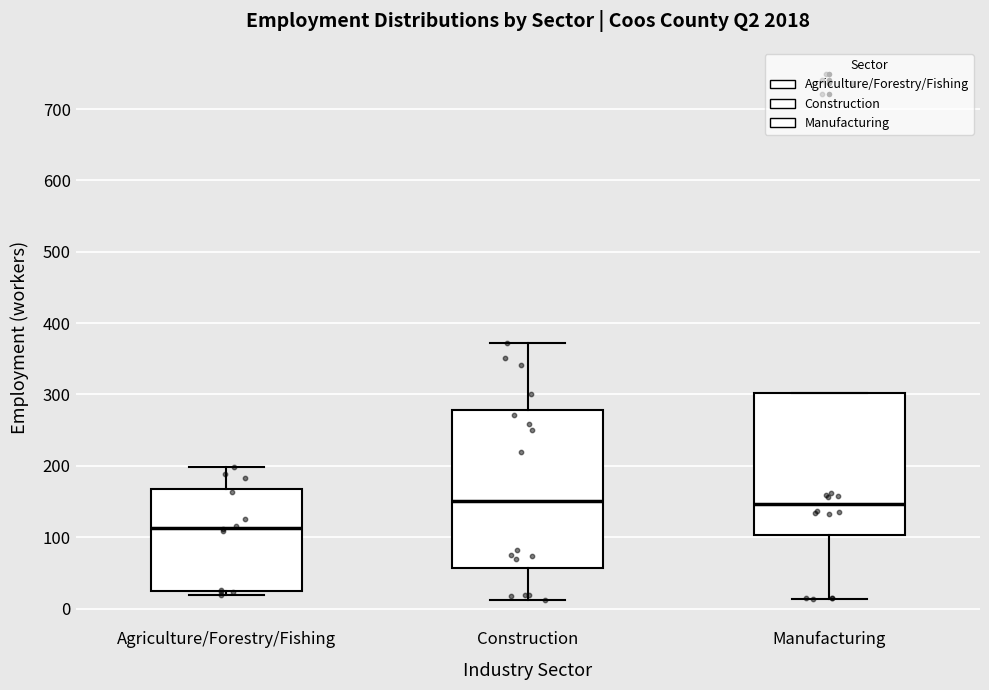

Where is the upper edge of the box for Agriculture/Forestry/Fishing on the y-axis? The values are not printed on the chart, so give them approximately, as read against the axis.

170